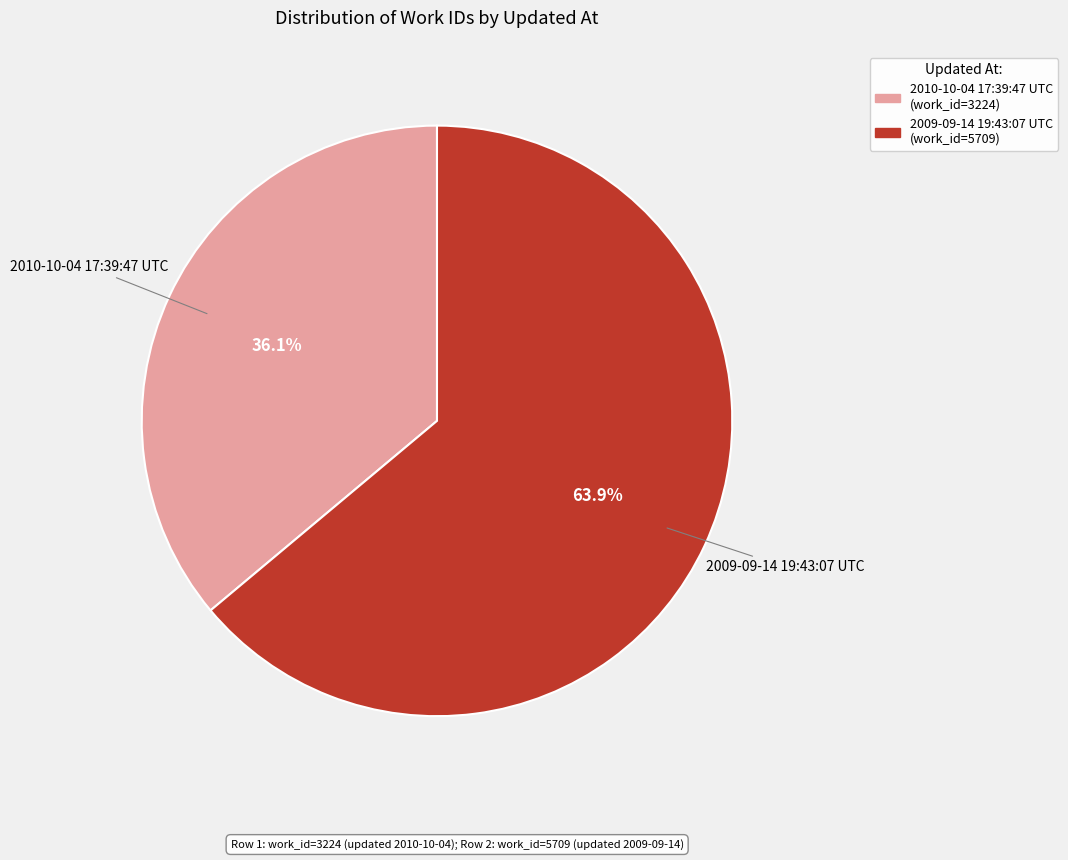

What percentage is NOT represented by 2010-10-04 17:39:47 UTC?

63.9%